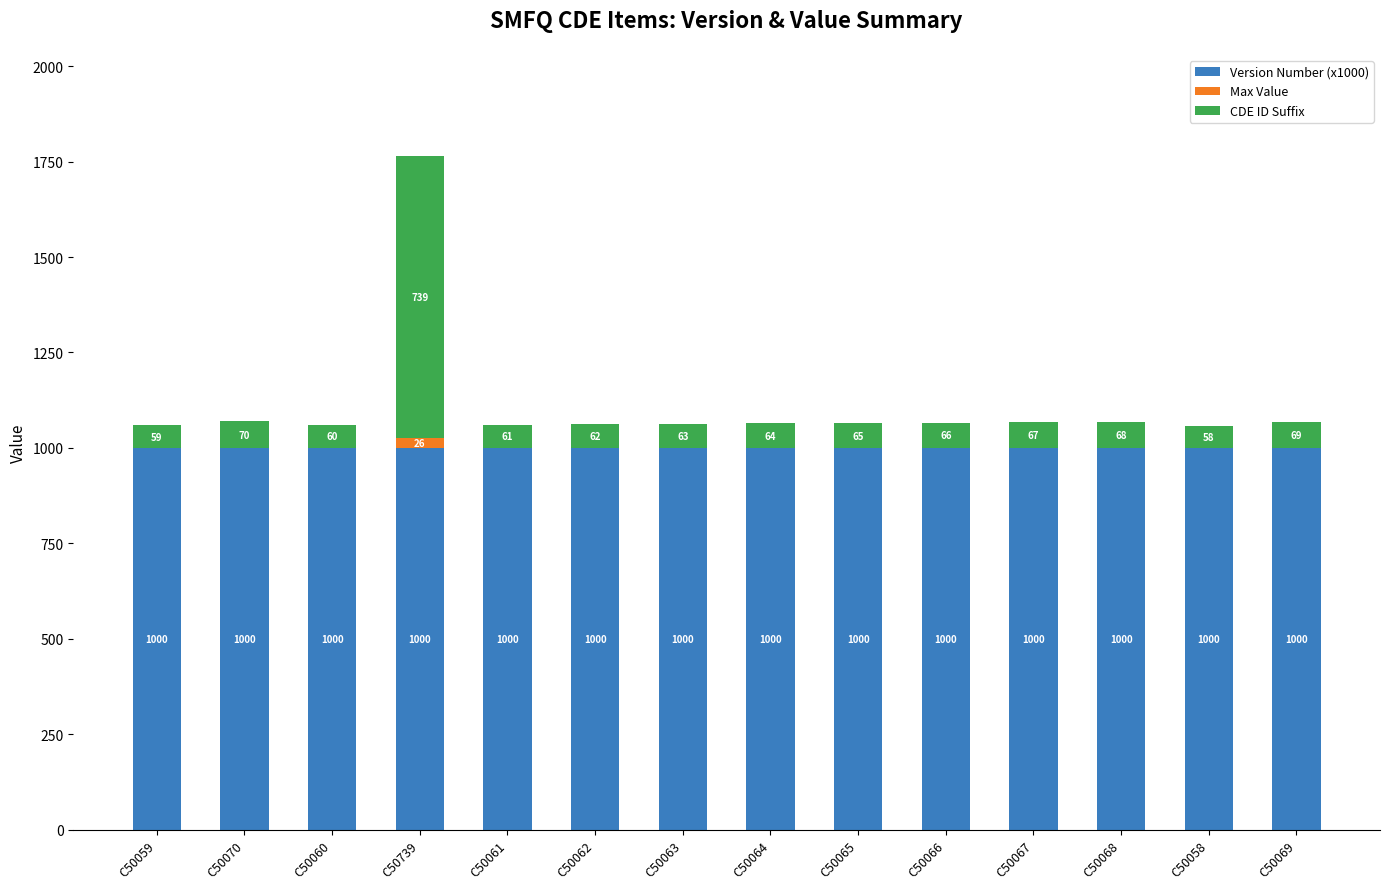

What is the maximum value for Version Number (x1000)?

1000